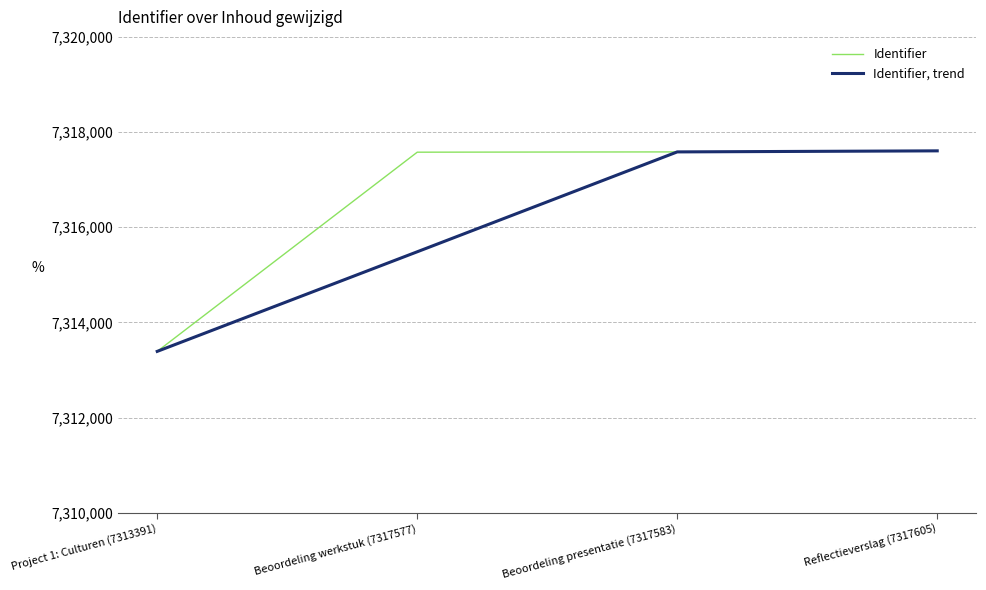

How many distinct data groups are displayed?

2